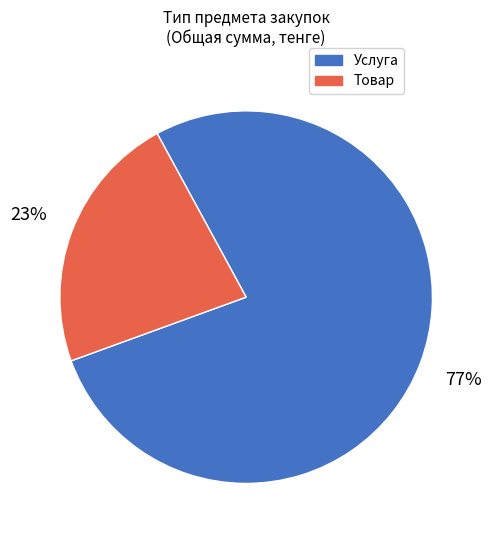

To the nearest percent, what is the average slice percentage?

50%